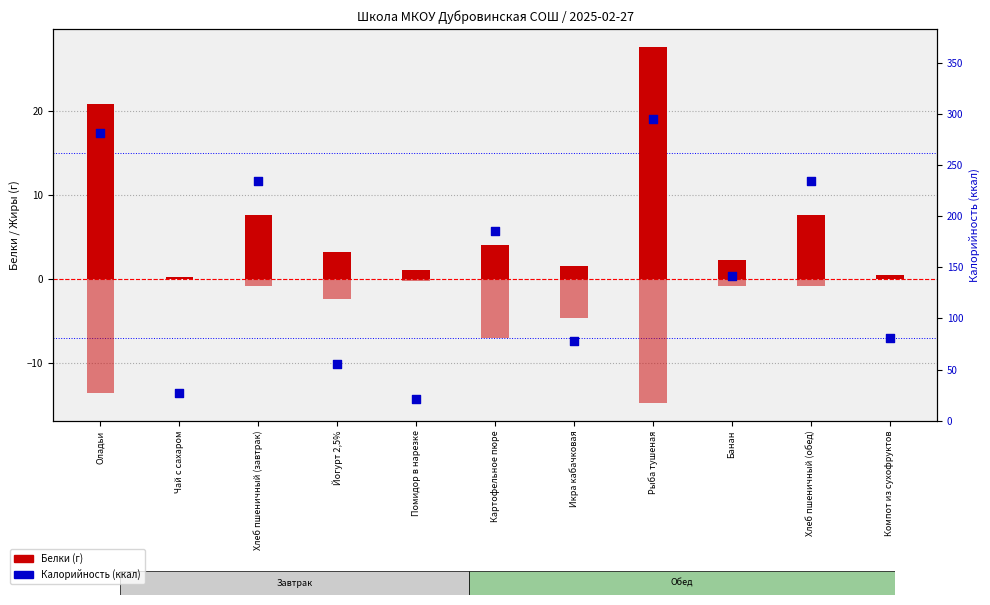

Which series reaches the minimum Y coordinate?

Жиры (г, инверт.)